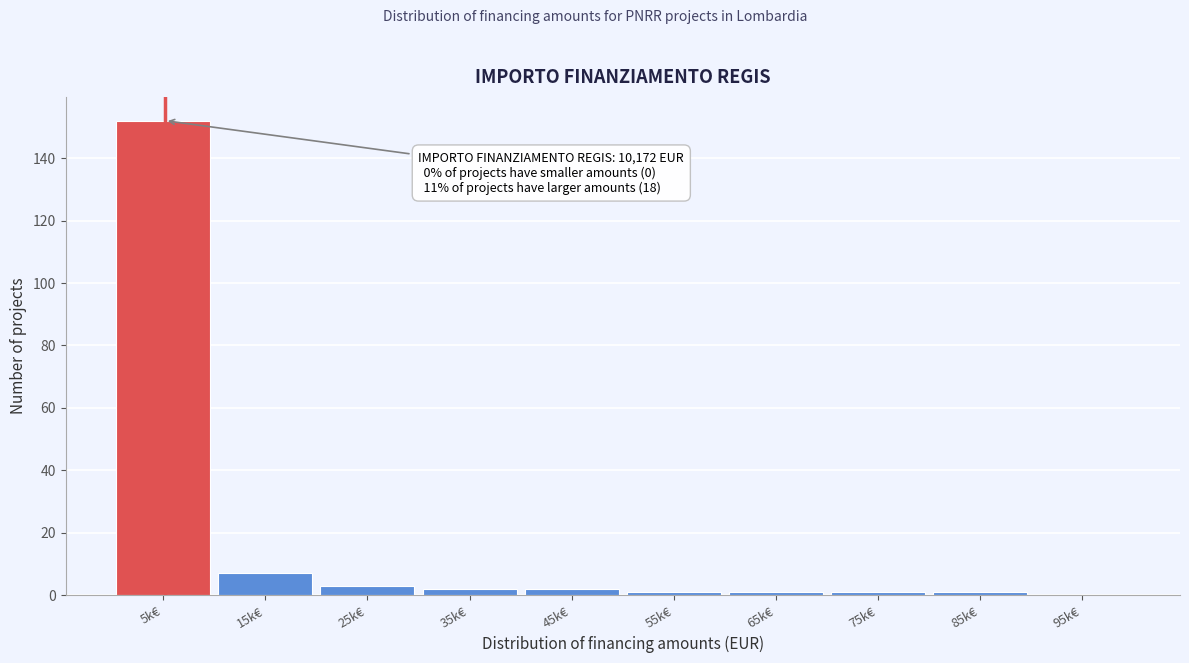

Reading left to right, extract all data points from this chart.

5k€=152	15k€=7	25k€=3	35k€=2	45k€=2	55k€=1	65k€=1	75k€=1	85k€=1	95k€=0